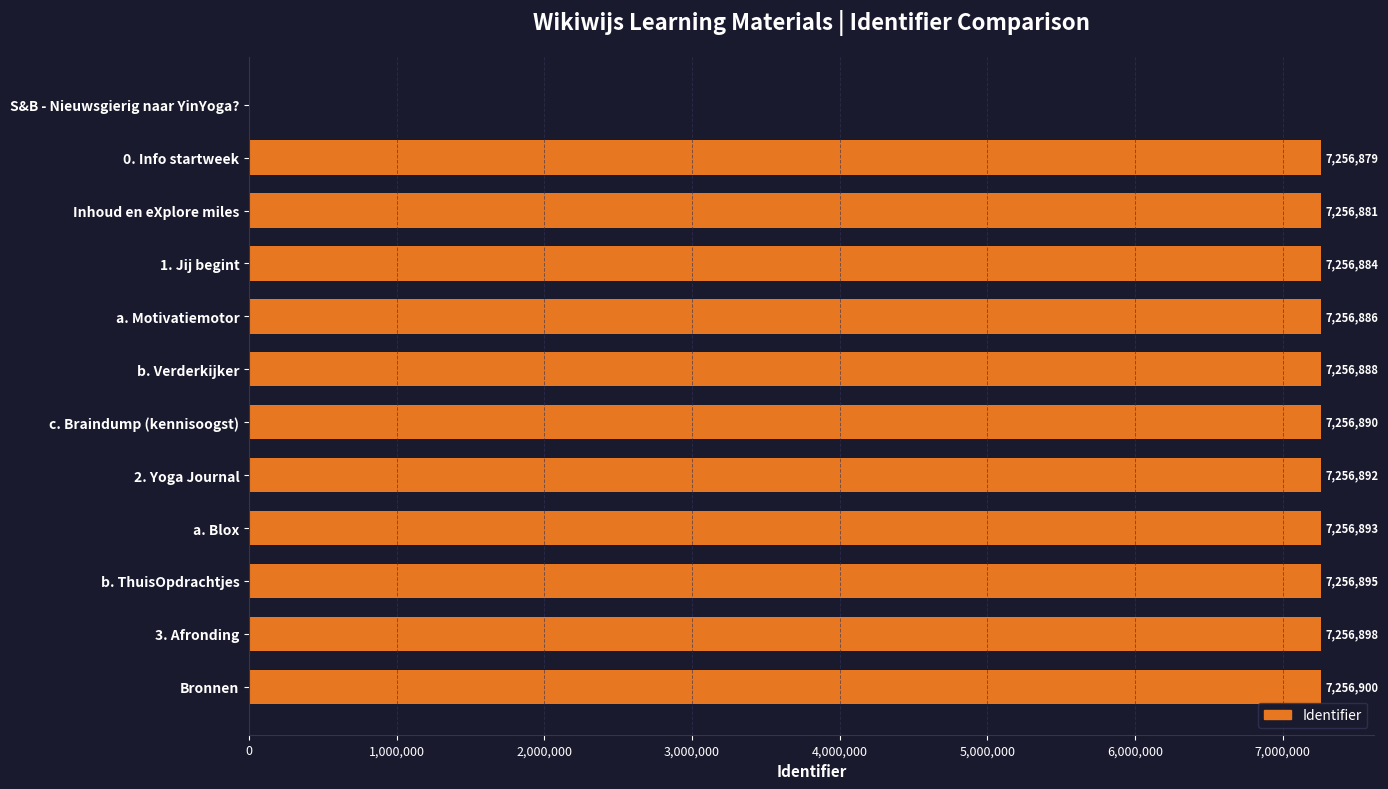

What value does the data have at 2. Yoga Journal, to the nearest 50?

7256900